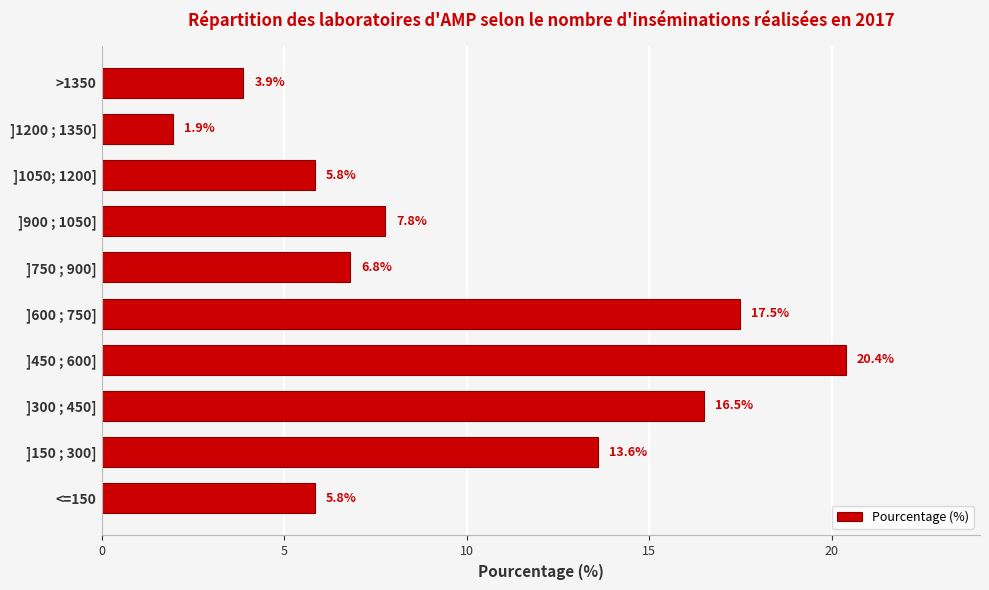

Reading bottom to top, extract all data points from this chart.

5.8	13.6	16.5	20.4	17.5	6.8	7.8	5.8	1.9	3.9